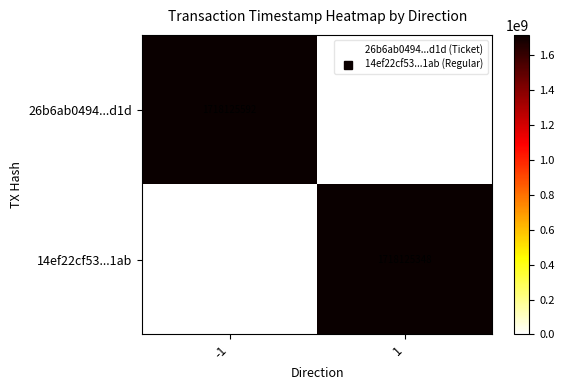

What is the difference between the highest and lowest values at 1?

1718125348